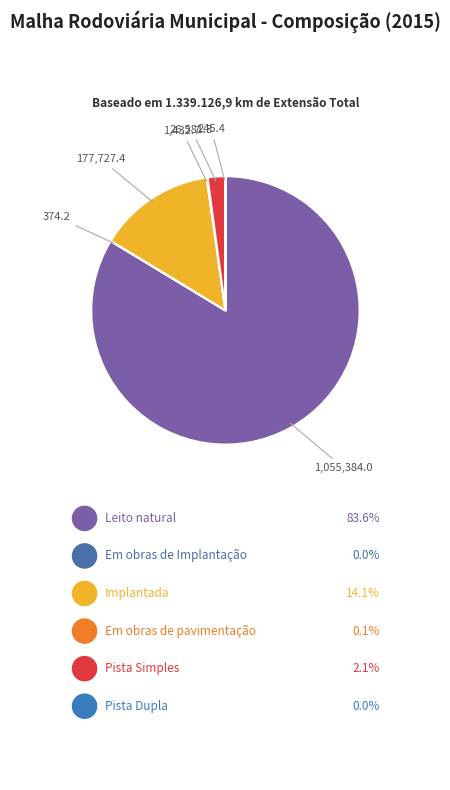

To the nearest percent, what is the average slice percentage?

17%